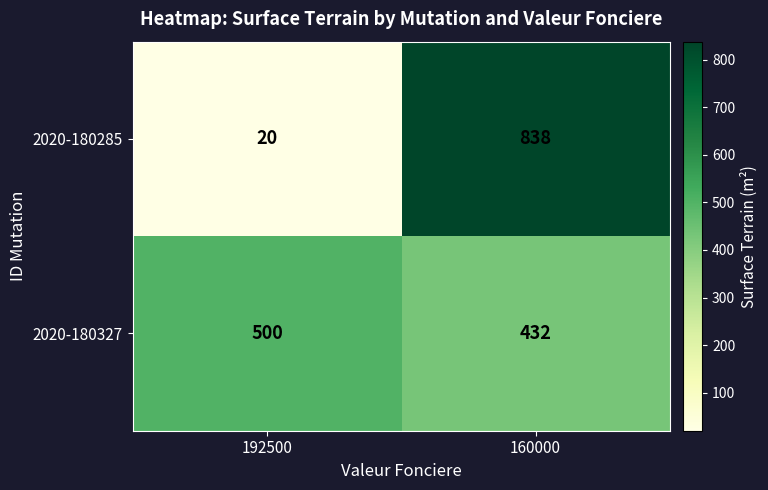

Rank the series at 192500 from highest to lowest value.

2020-180327, 2020-180285